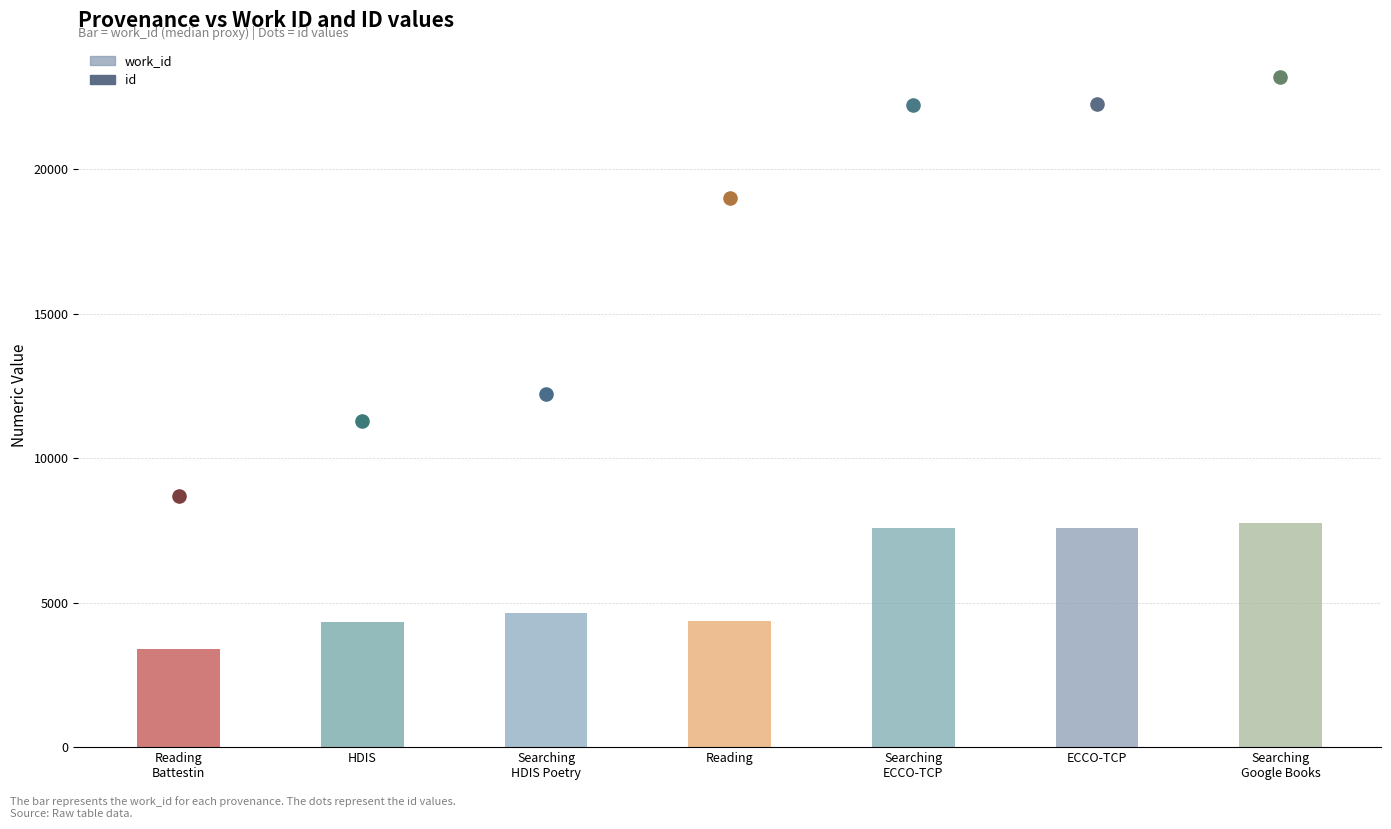

What are all the series names shown in the legend?

work_id, id